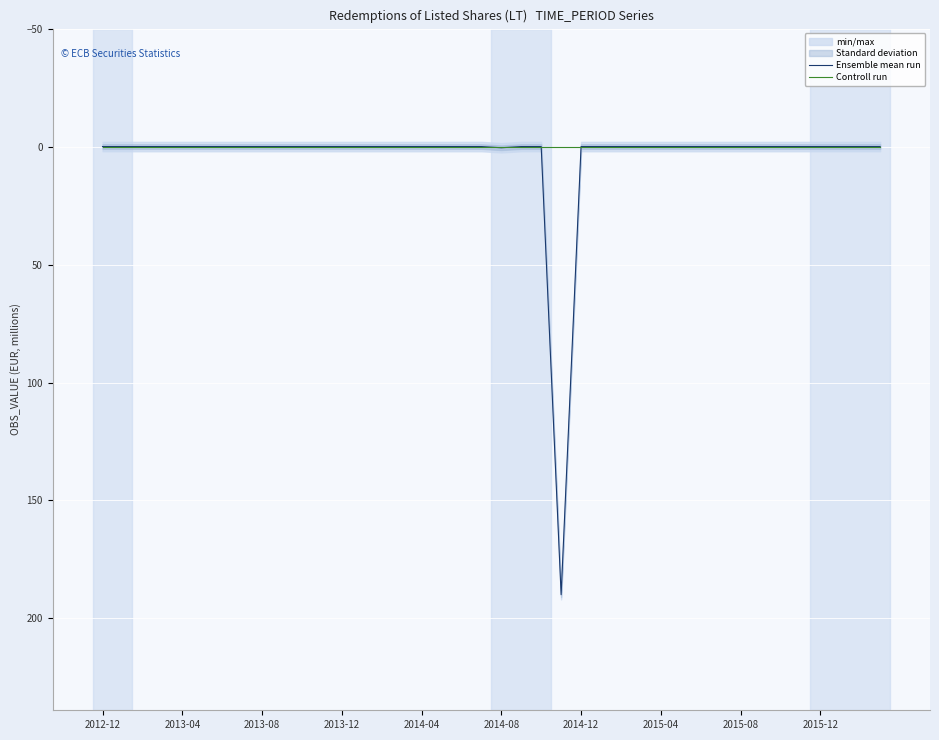

How many data points does each series have?

40